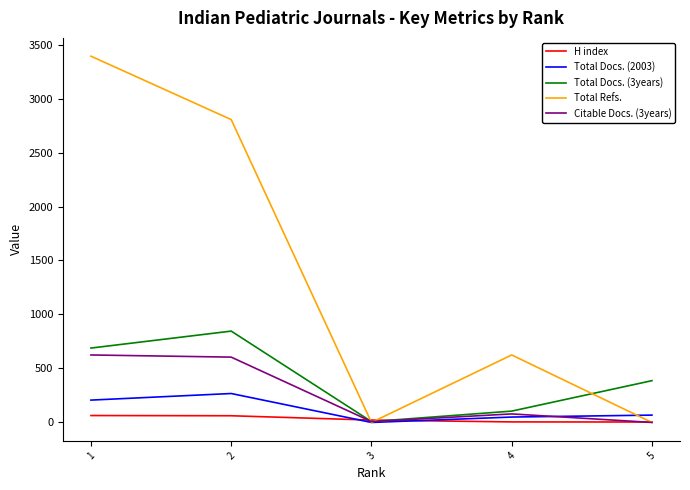

List the series in order of their peak value, lowest first.

H index, Total Docs. (2003), Citable Docs. (3years), Total Docs. (3years), Total Refs.